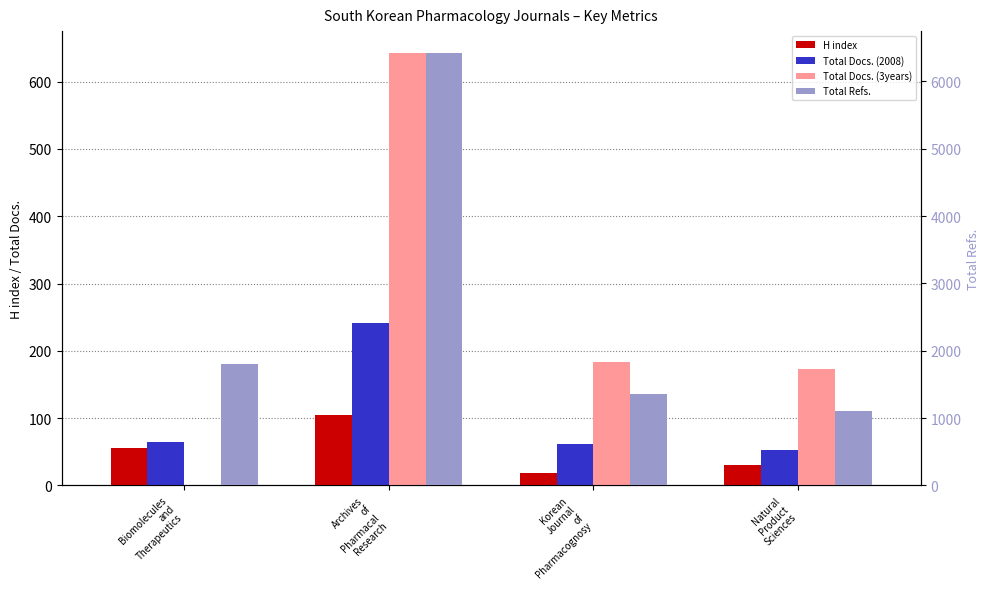

What is the difference between the maximum and minimum values in the Total Docs. (3years) series?

643